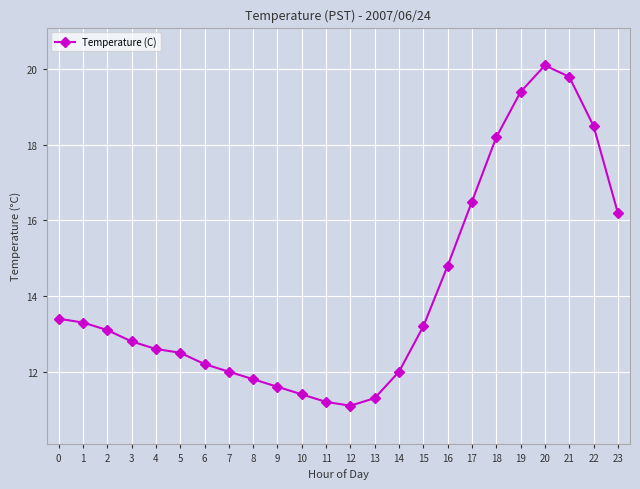

What is the difference between the maximum and minimum values?

9.0